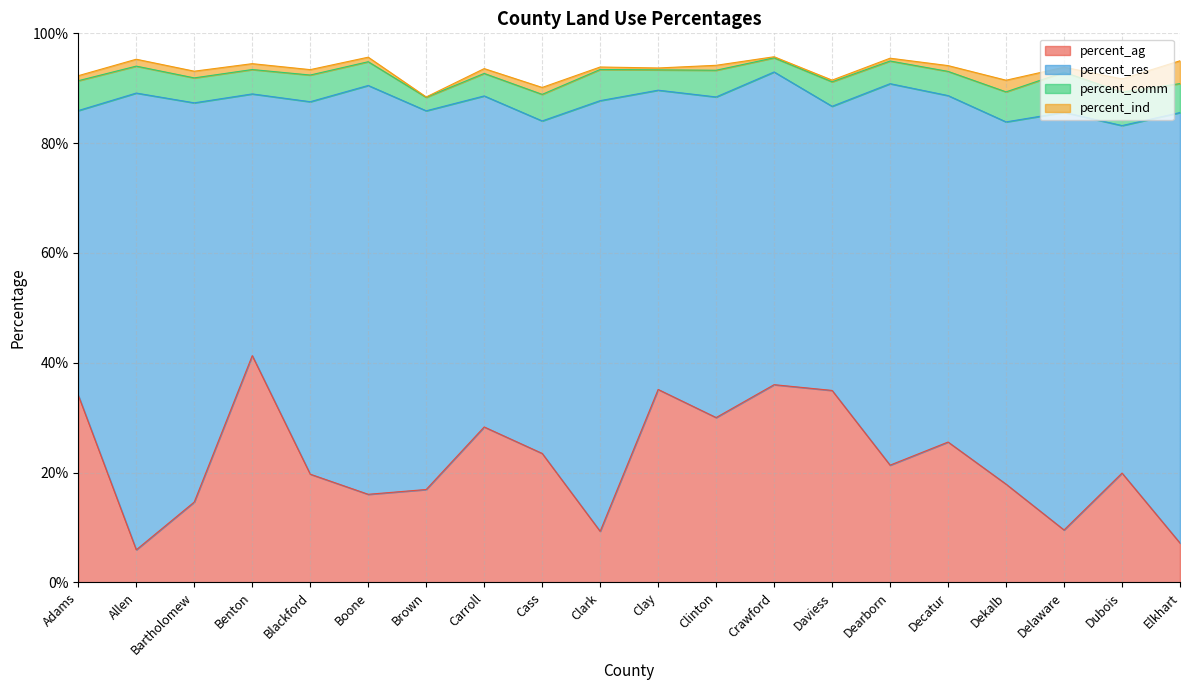

Is the value of percent_comm at Decatur greater than the value of percent_res at Daviess?

No